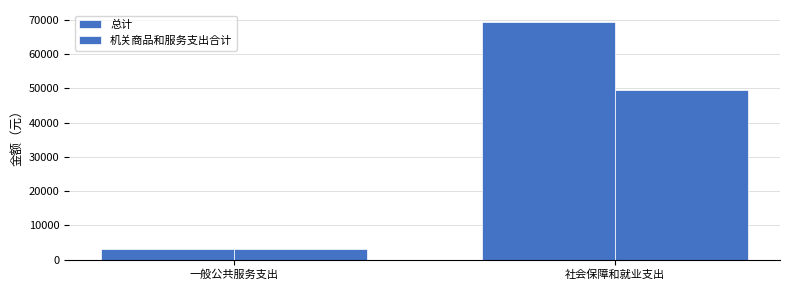

What is the difference between the highest and lowest values at 社会保障和就业支出?

20000.0